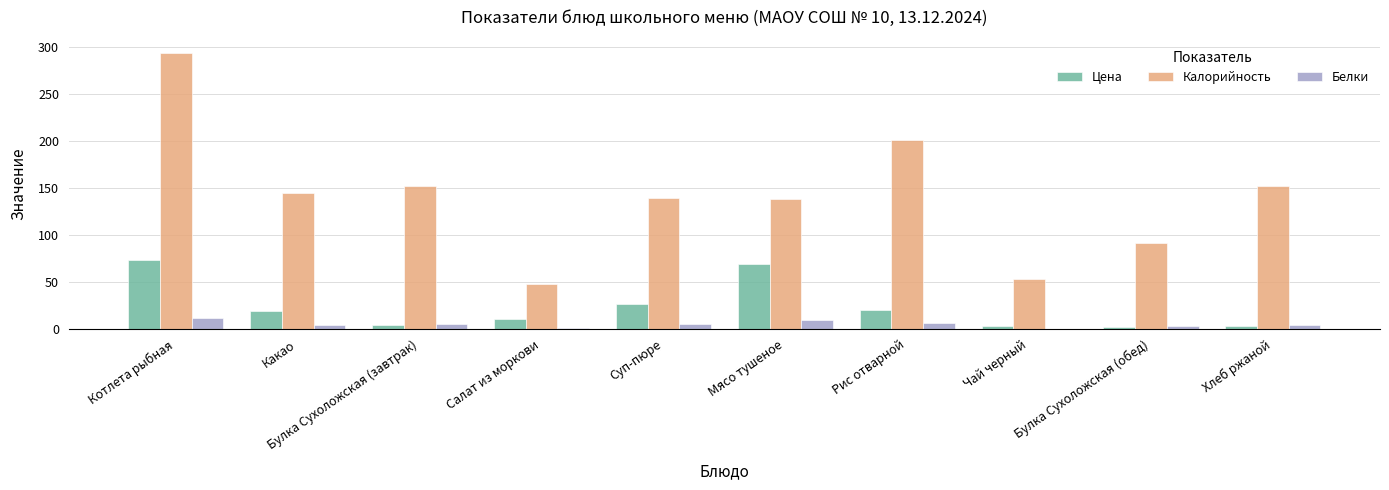

True or false: Цена has a value of 1.7 at Булка Сухоложская (обед).

True